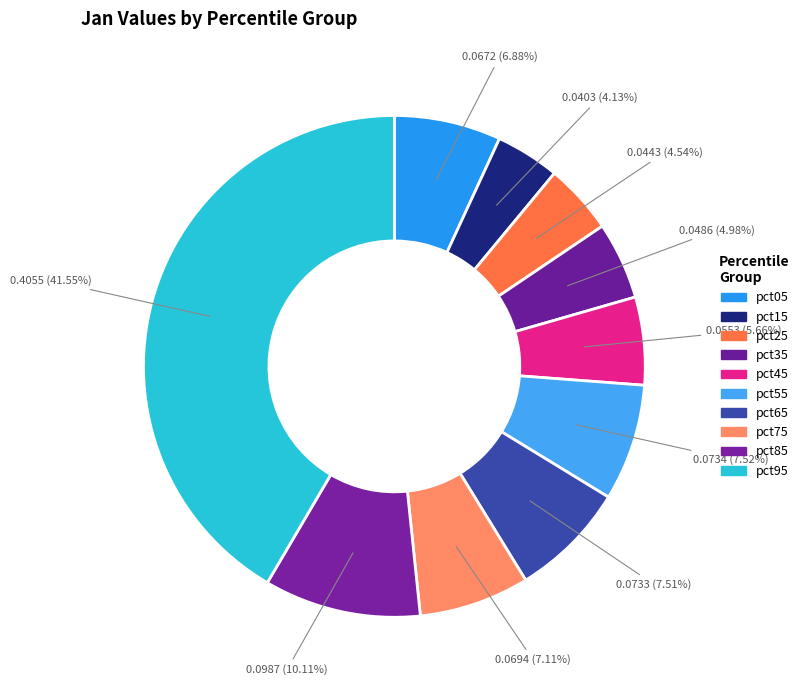

How many slices are in this pie chart?

10